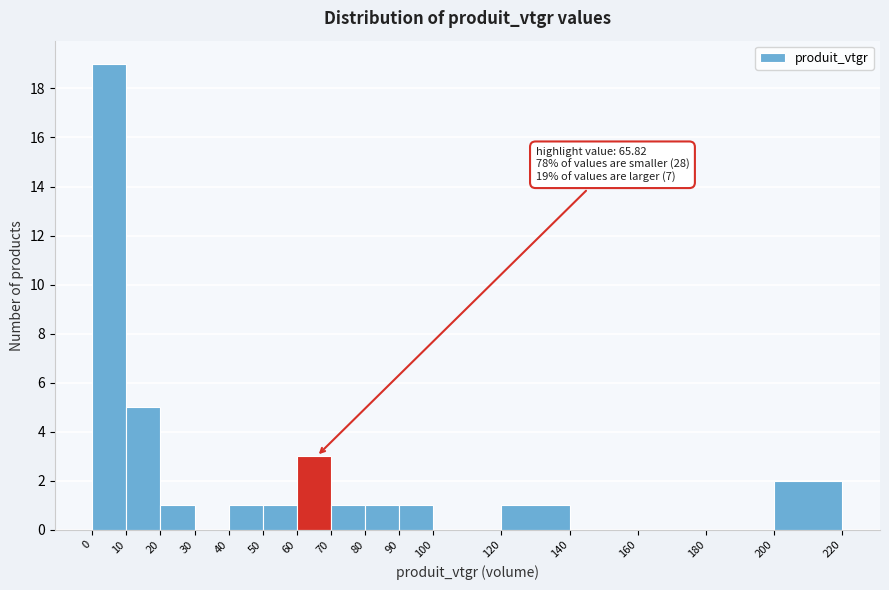

Which range on the x-axis has the tallest bar?

0 to 10